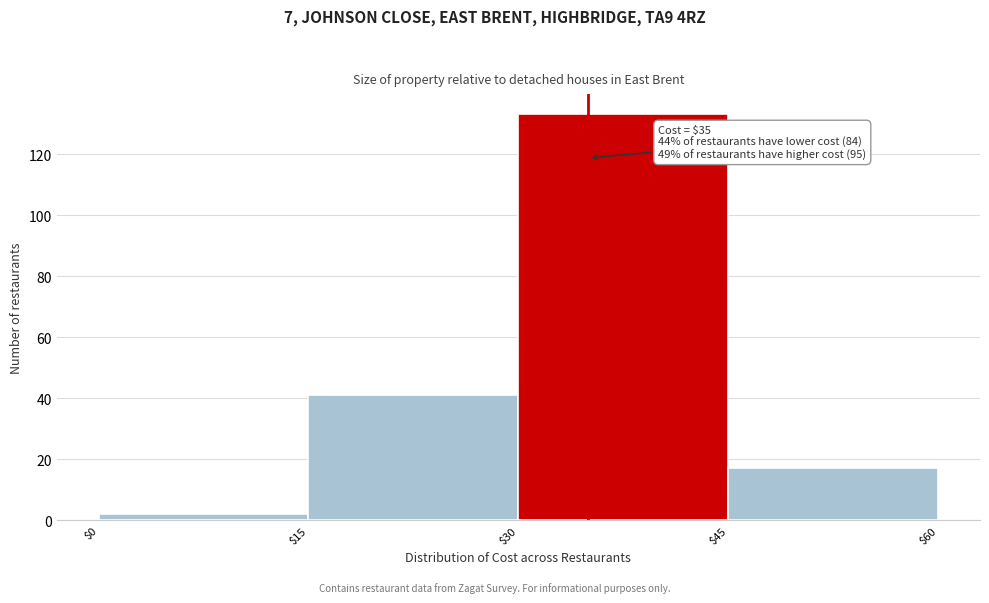

Over which range of the x-axis is the bar tallest?

$30 to $45